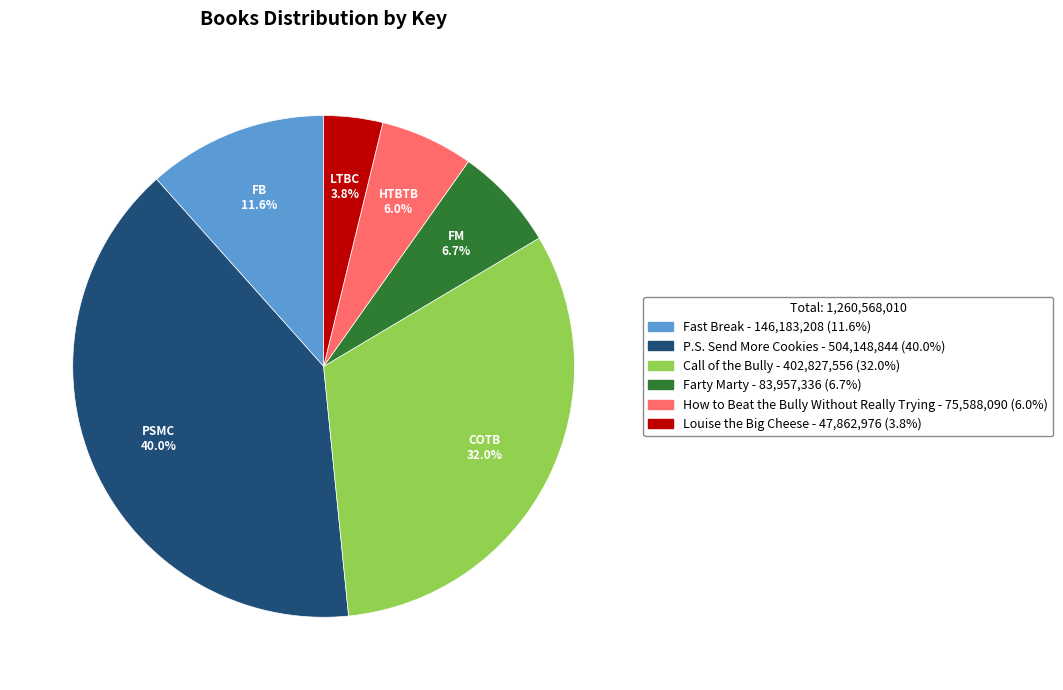

Rank the categories by value from highest to lowest.

P.S. Send More Cookies, Call of the Bully, Fast Break, Farty Marty, How to Beat the Bully Without Really Trying, Louise the Big Cheese